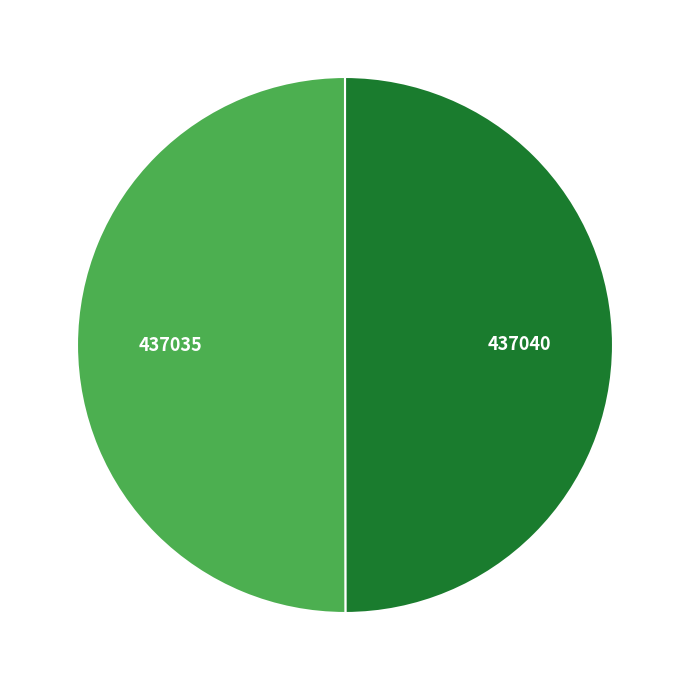

True or false: 437040 accounts for 50% of the total.

True